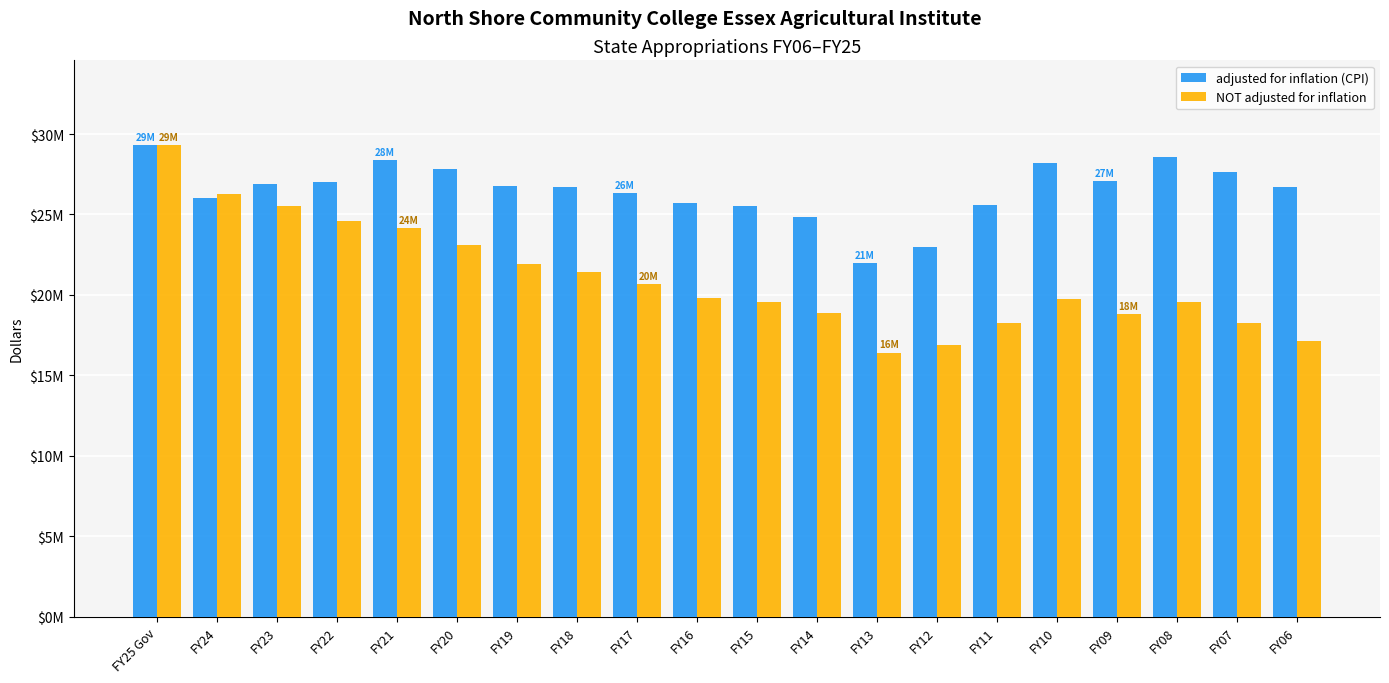

Are the bars grouped side by side (vs. stacked)?

Yes